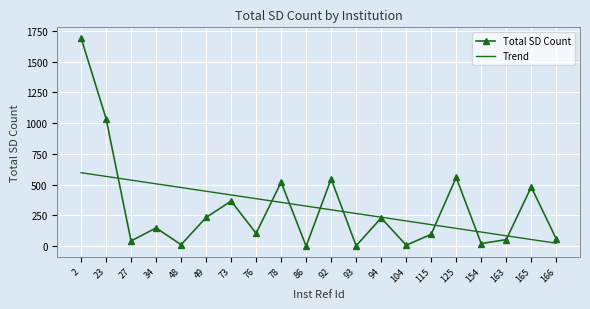

The Trend series shows 386.6 at 76. True or false?

True